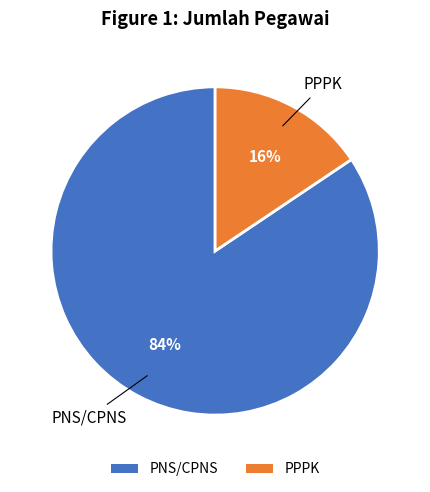

To the nearest percent, what is the average slice percentage?

50%